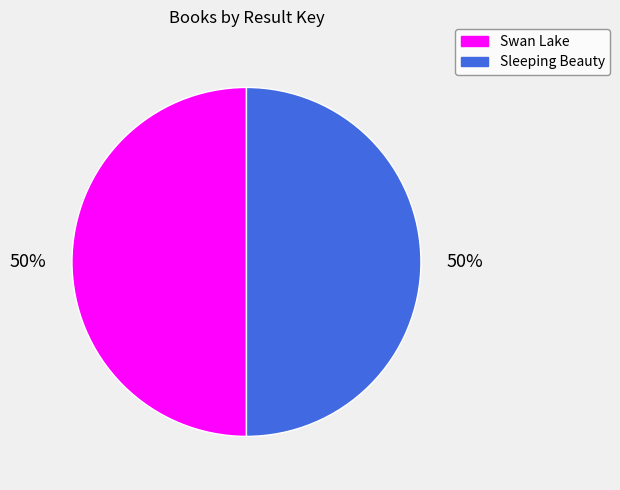

What percentage is the Sleeping Beauty slice, to the nearest percent?

50%